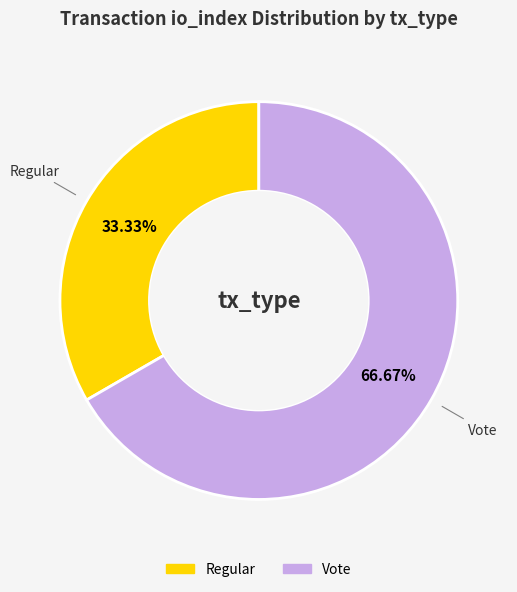

What is the largest slice in the pie chart?

Vote